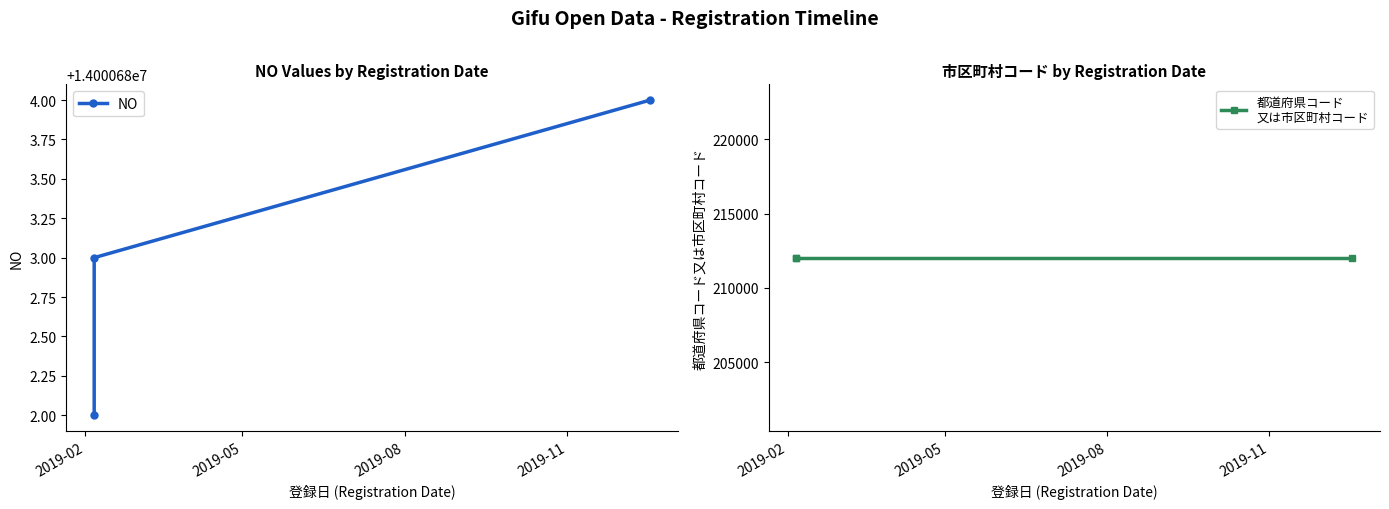

Count the number of categories in the chart.

3